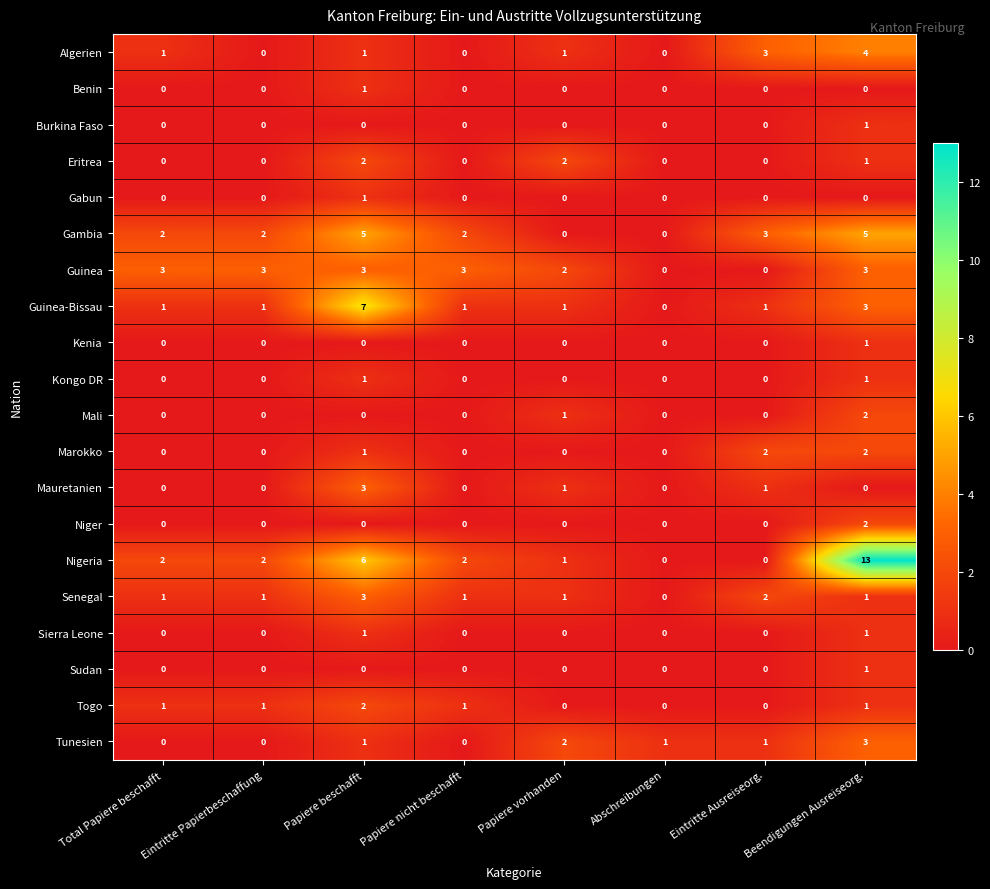

What is the difference between the highest and lowest values at Eintritte Ausreiseorg.?

3